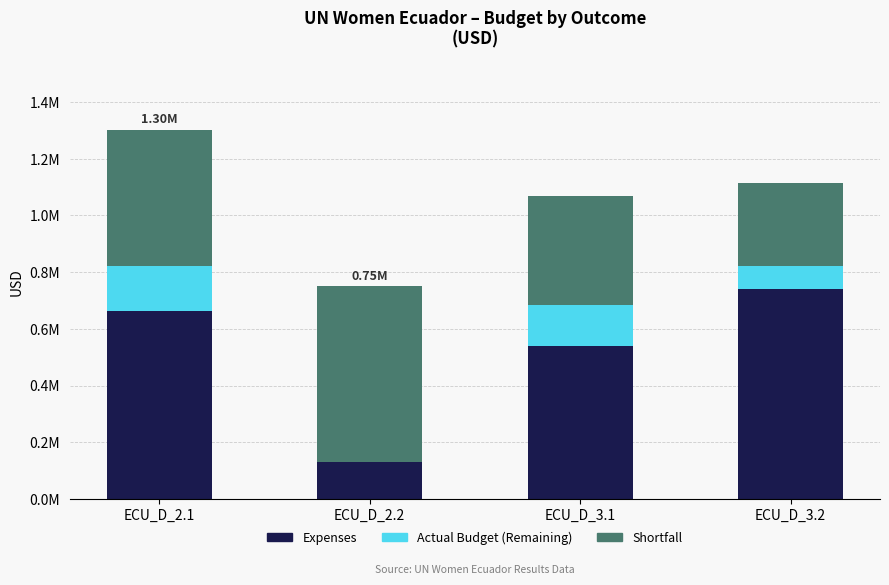

At which category is the sum across all series the highest?

ECU_D_2.1